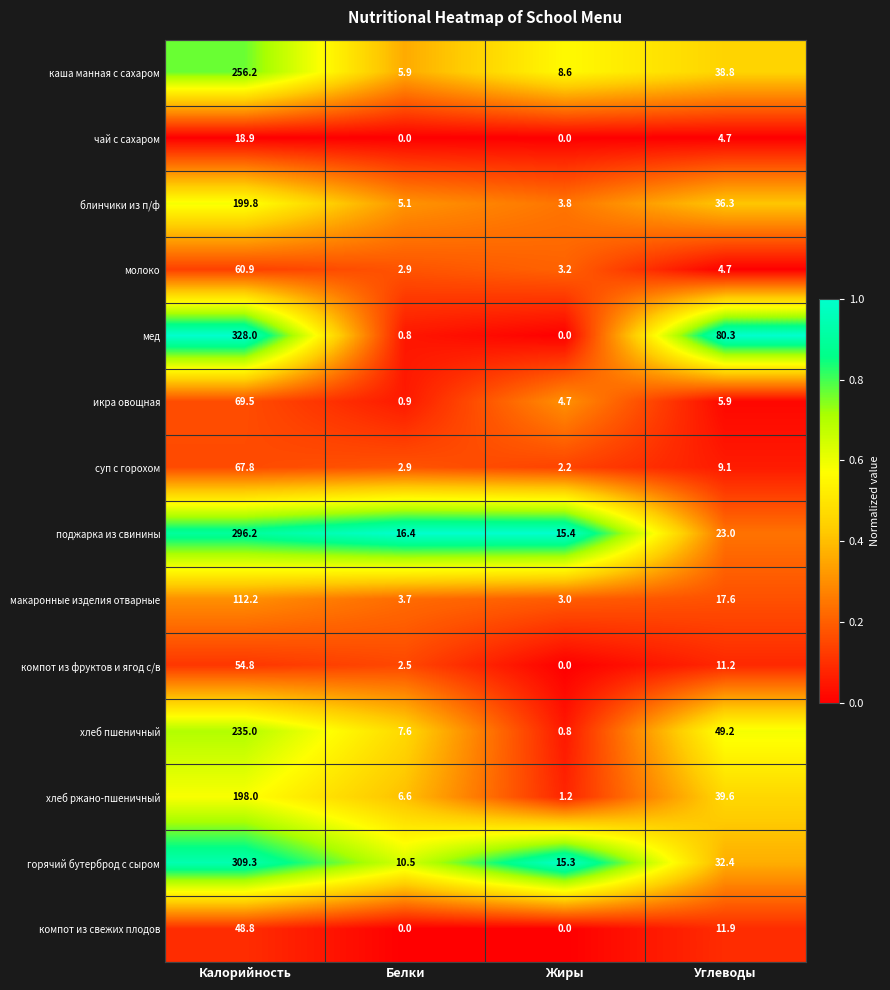

What is the maximum value for мед?

328.0